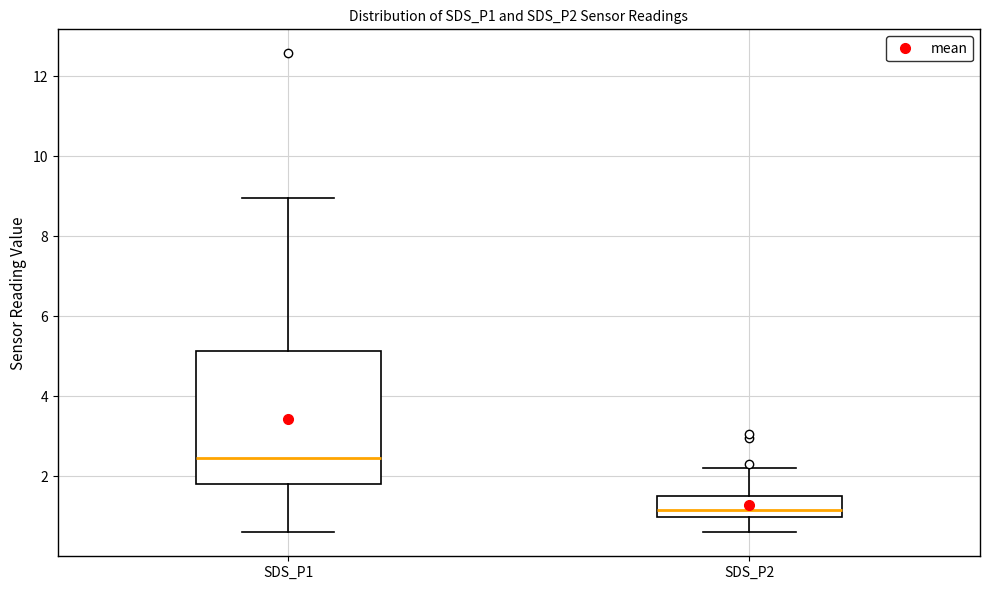

Which box's median line is the highest?

SDS_P1